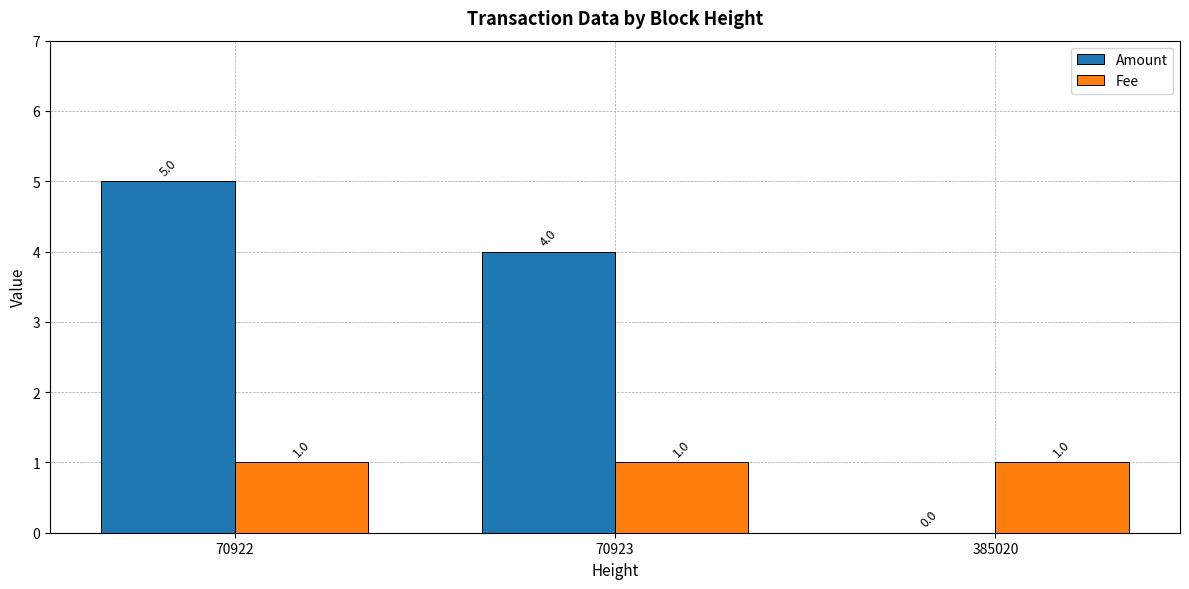

What is the total value across all series at 70923?

5